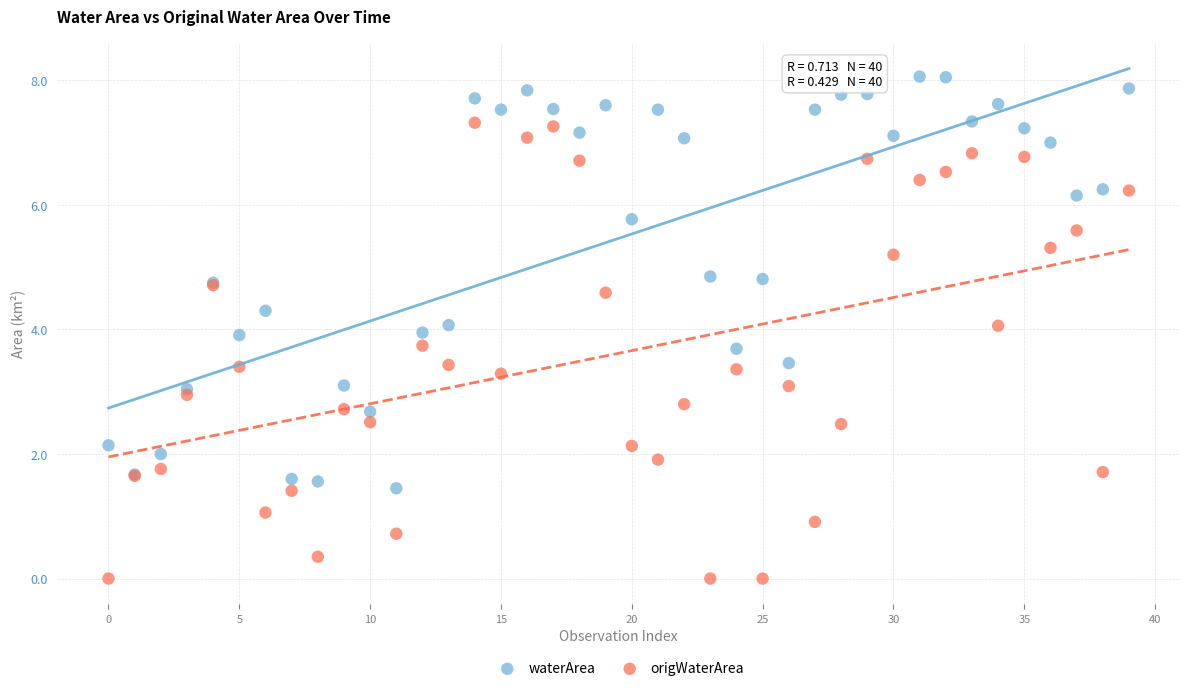

Which series reaches the maximum Y coordinate?

waterArea